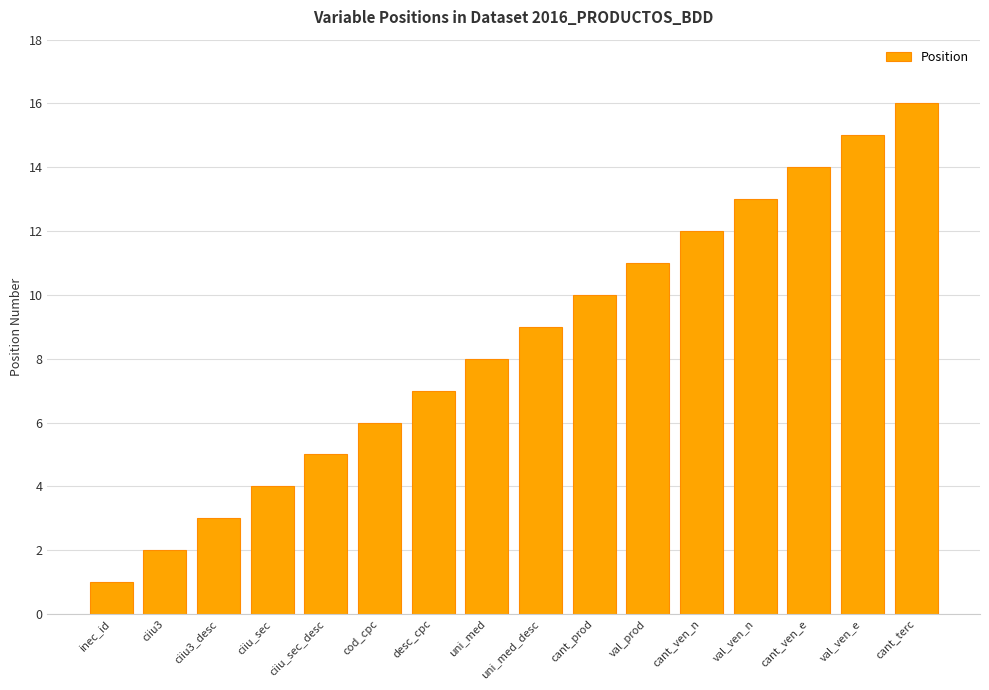

What position from the left is ciiu_sec_desc?

5